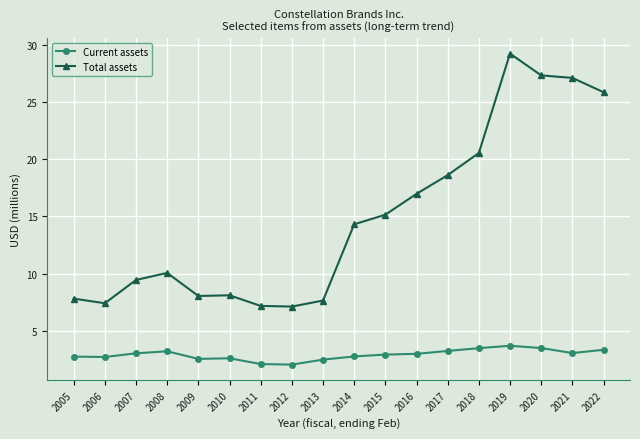

What is the greatest value displayed?

29.2